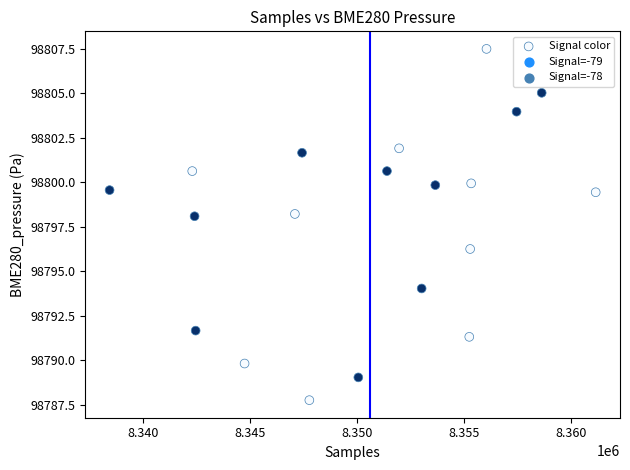

What is the range of X values (max minus min)?

22718.0